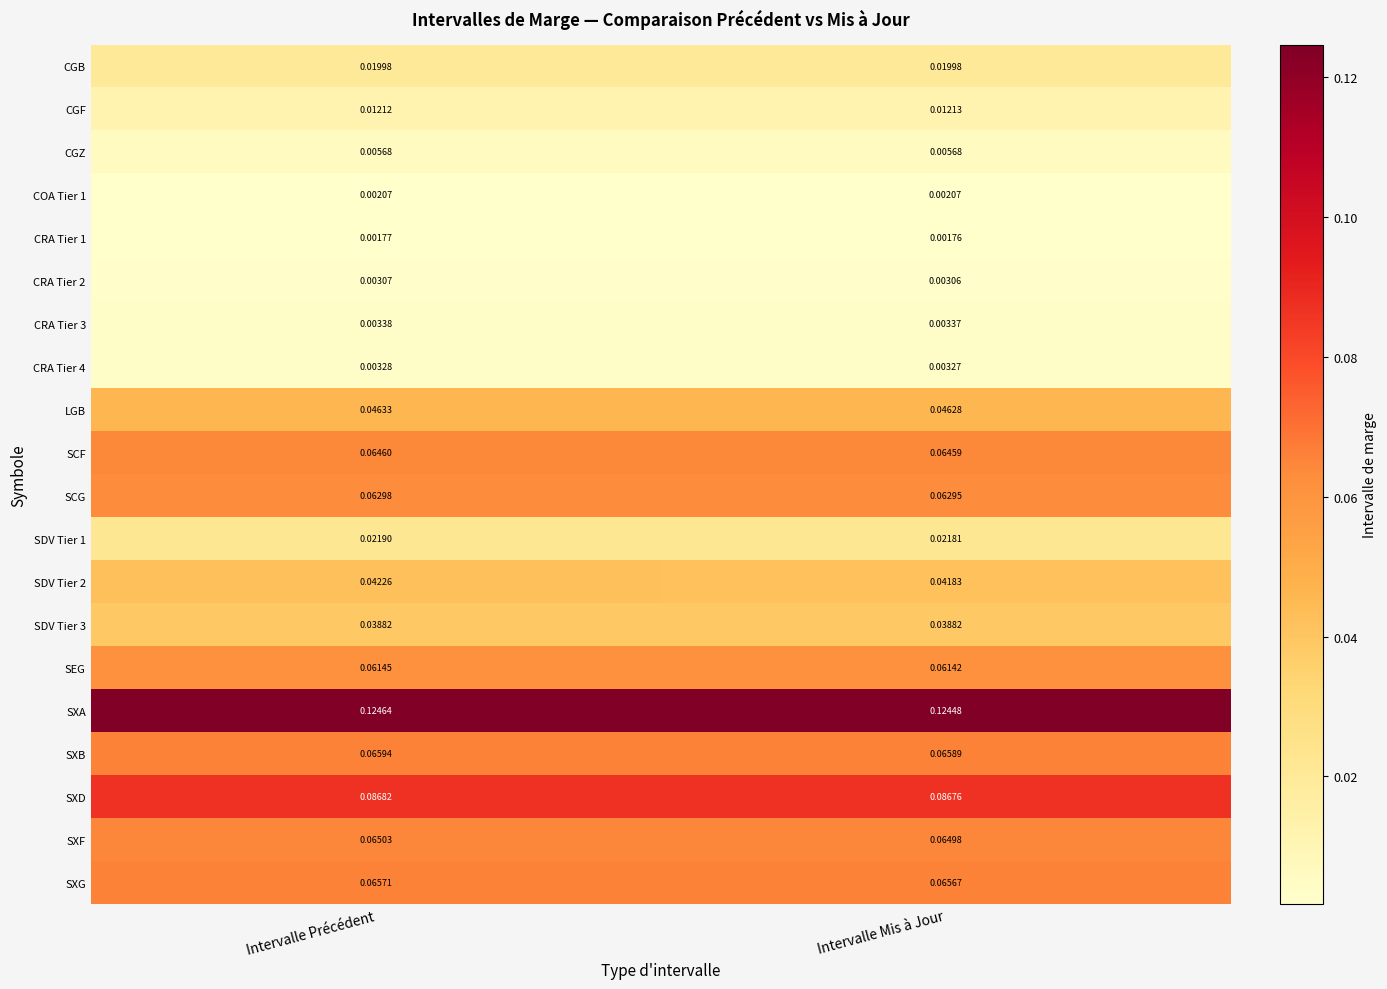

Is the value of SDV Tier 1 at Intervalle Mis à Jour greater than the value of CRA Tier 3 at Intervalle Mis à Jour?

Yes